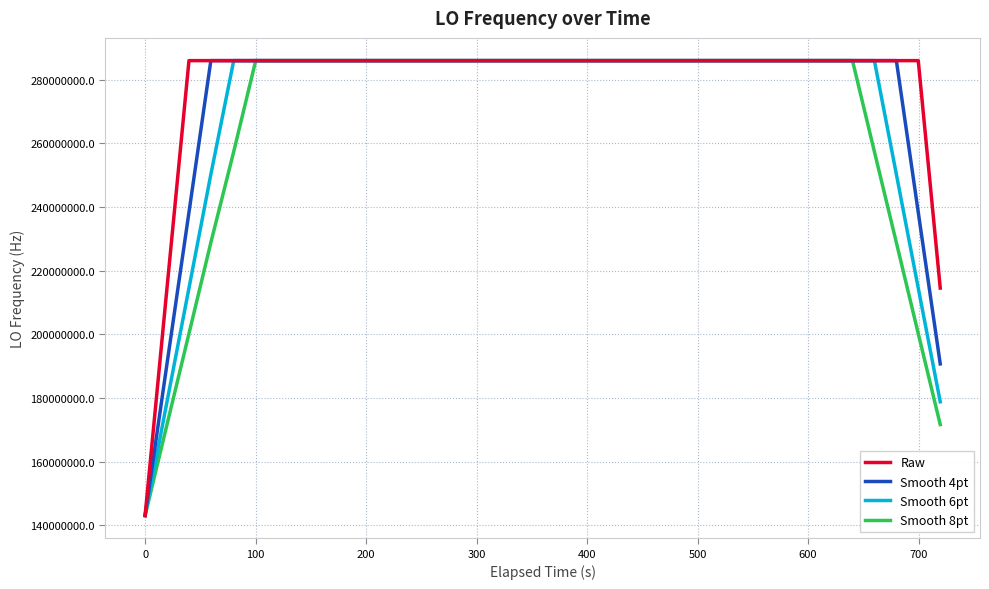

What is the minimum value for Smooth 8pt?

143023495.4